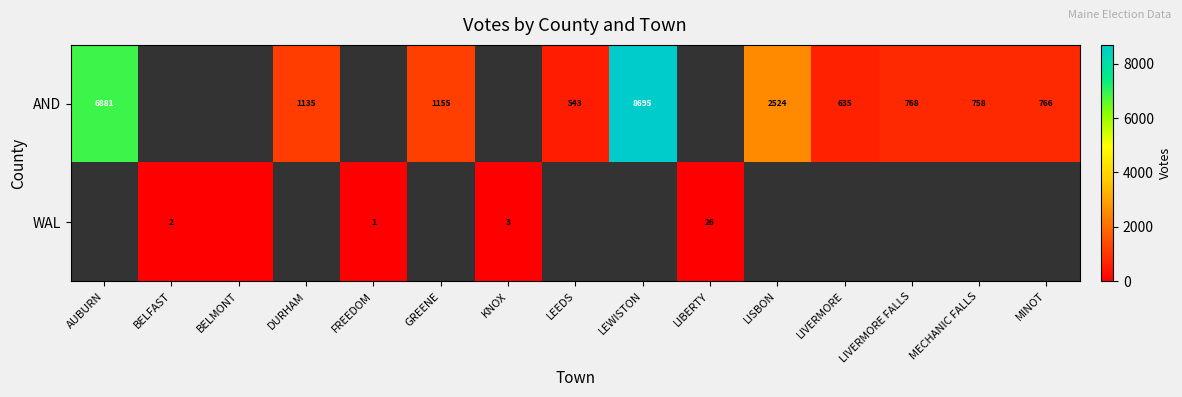

Is the value of AND at LEWISTON greater than the value of WAL at KNOX?

Yes